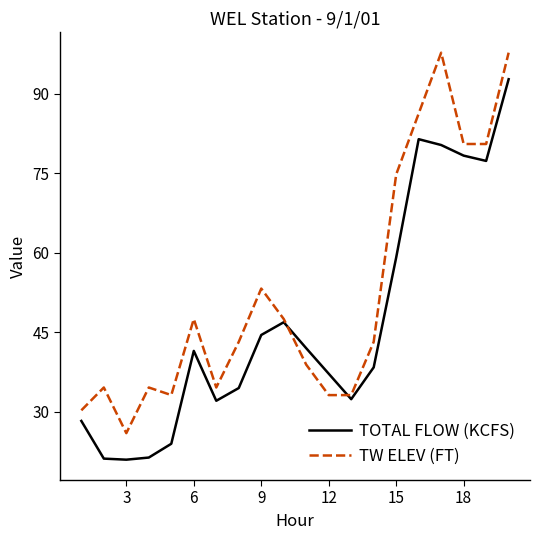

List the series in order of their peak value, lowest first.

TOTAL FLOW (KCFS), TW ELEV (FT)